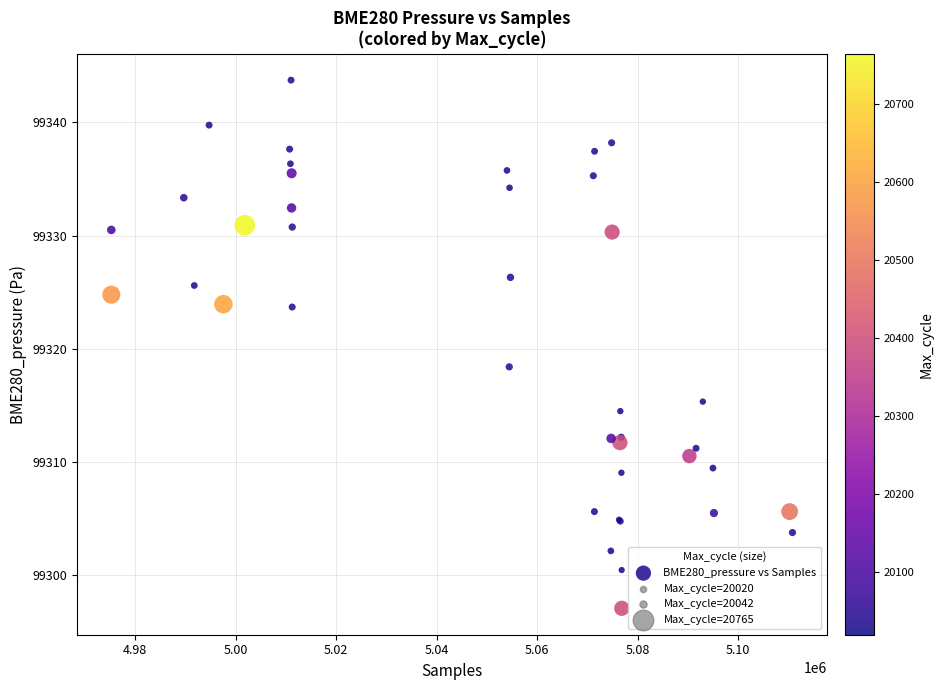

What Y value in the scatter plot is closest to 99320?

99318.4